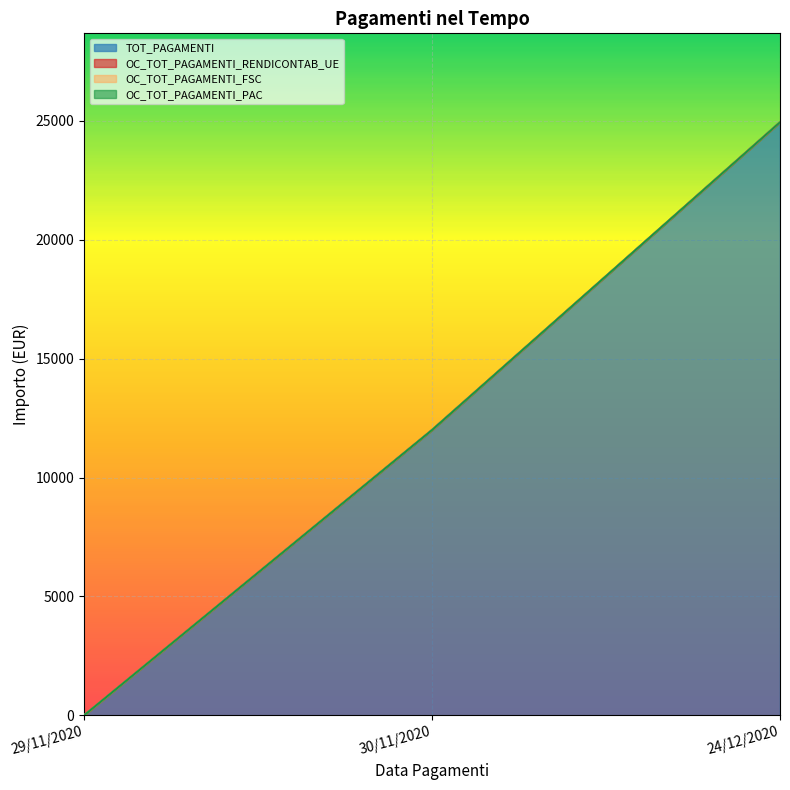

Is the value of OC_TOT_PAGAMENTI_RENDICONTAB_UE at 24/12/2020 greater than the value of OC_TOT_PAGAMENTI_PAC at 30/11/2020?

No